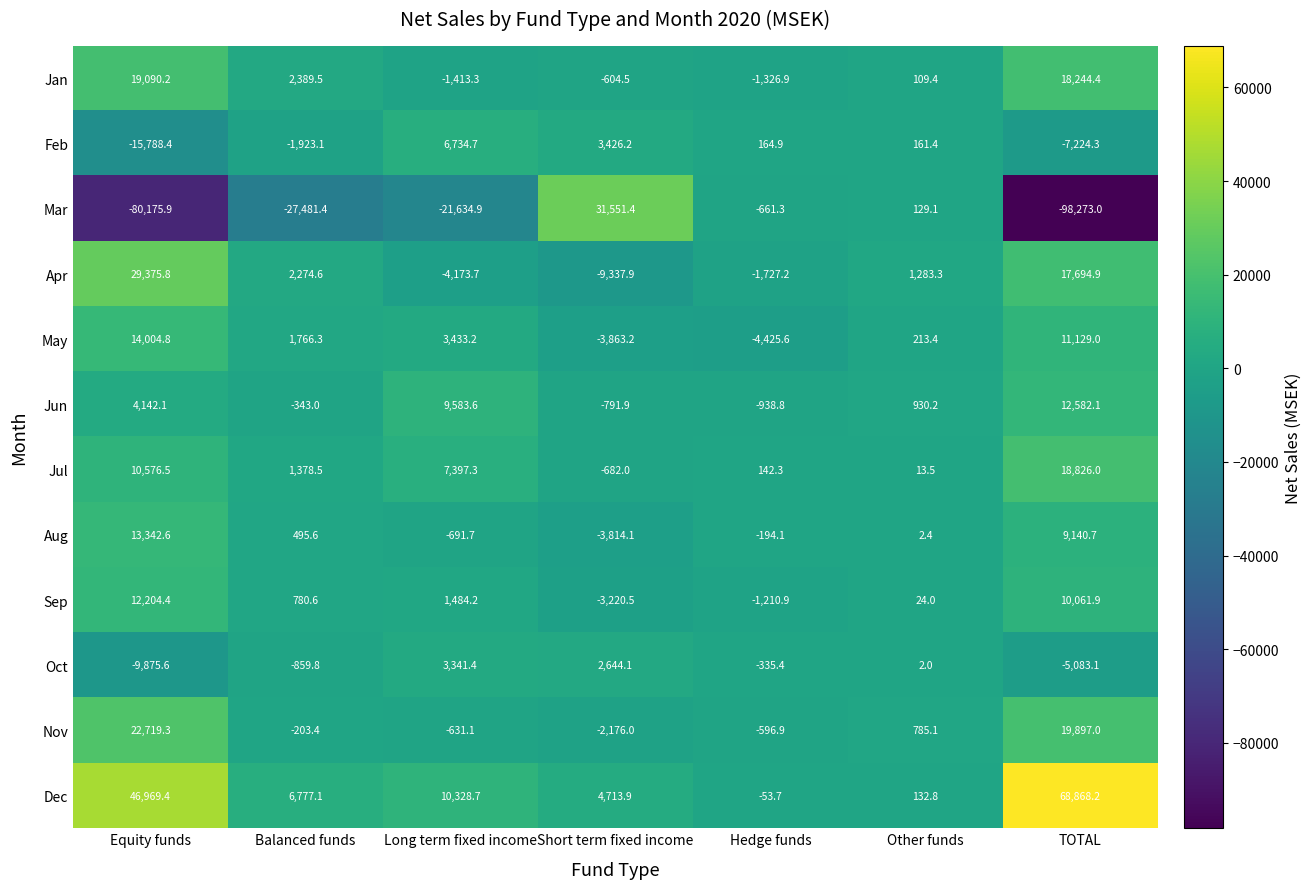

What is the greatest value displayed?

68868.2